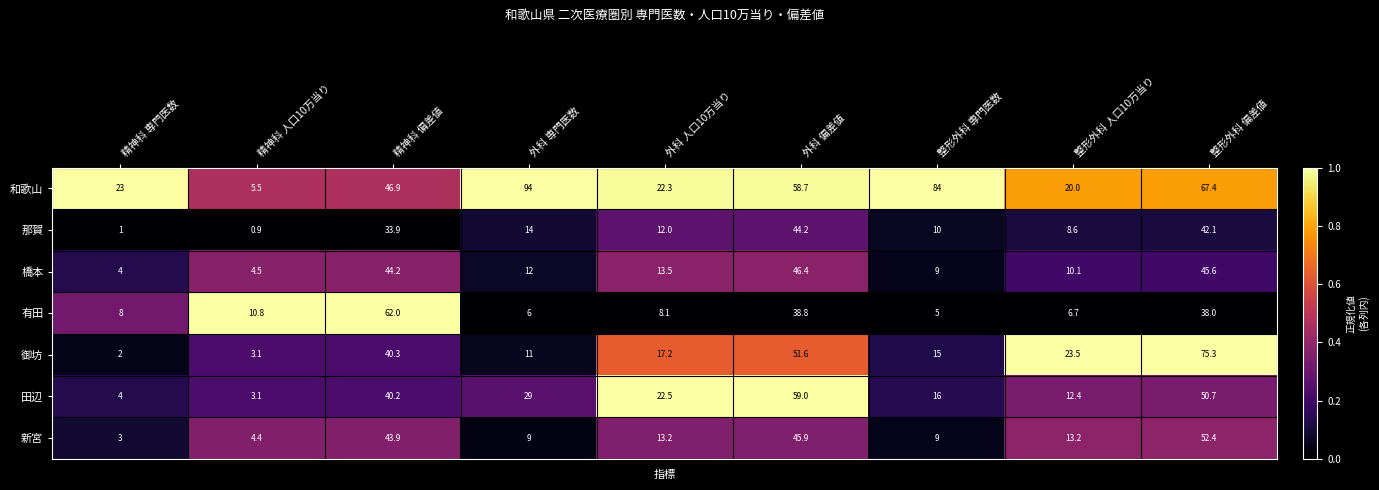

Is it true that 御坊 equals 1.1 at 精神科 人口10万当り?

False